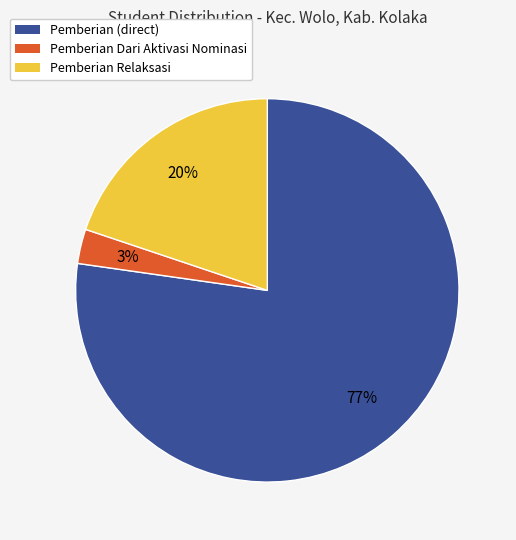

To the nearest percent, what is the difference between the Pemberian Dari Aktivasi Nominasi and Pemberian (direct) slice percentages?

74%